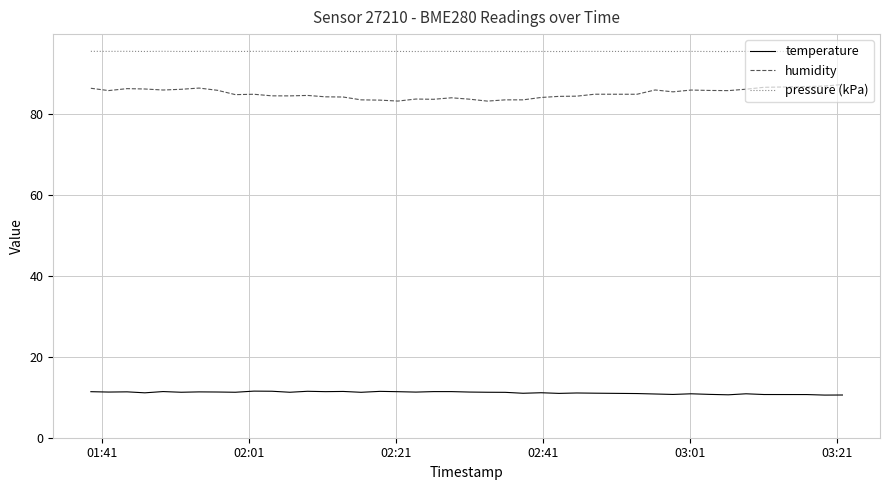

What is the difference between the maximum and second lowest values in the temperature series?

1.0